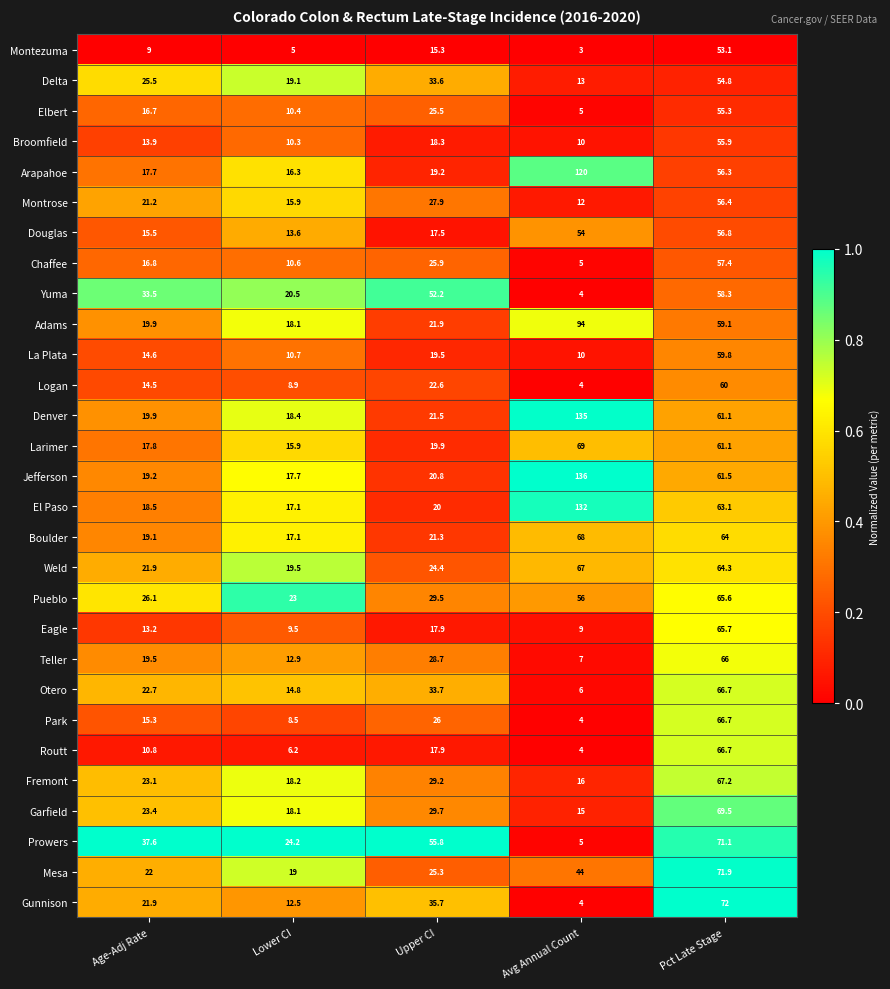

How many series are shown in this chart?

29